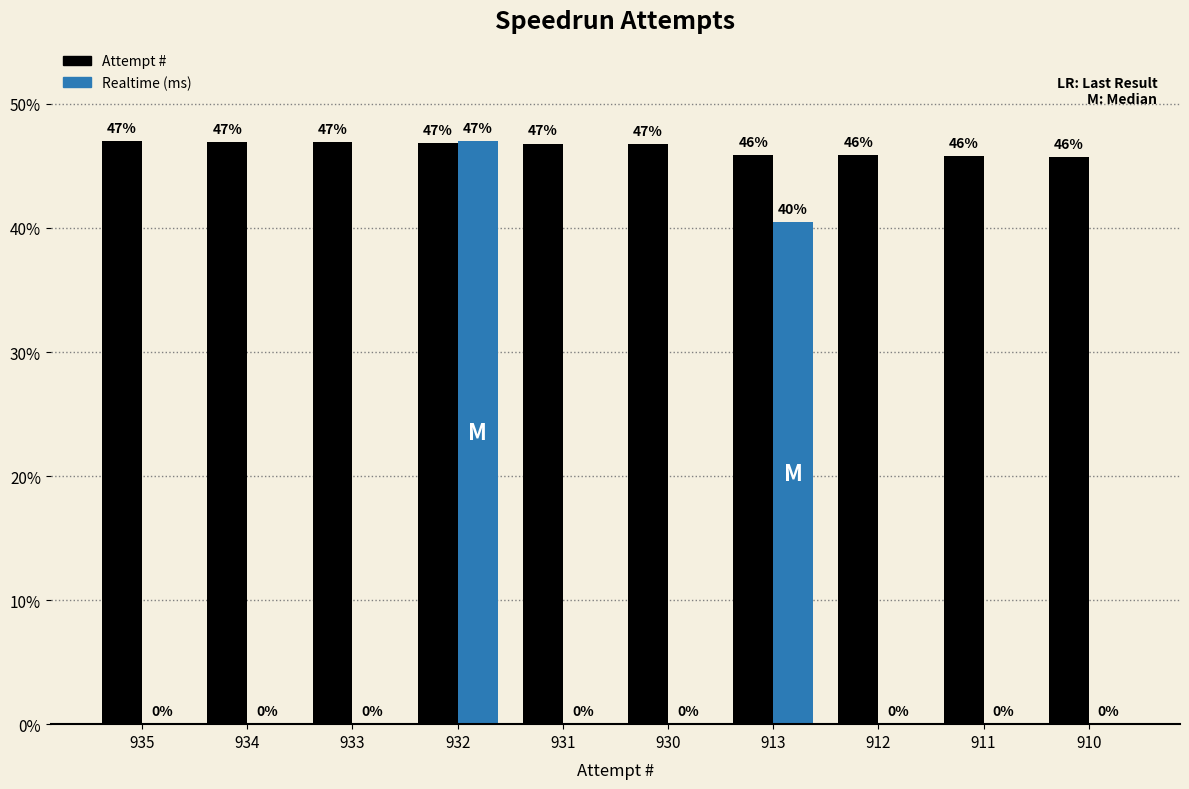

Which series changed the most between 931 and 912?

Attempt #